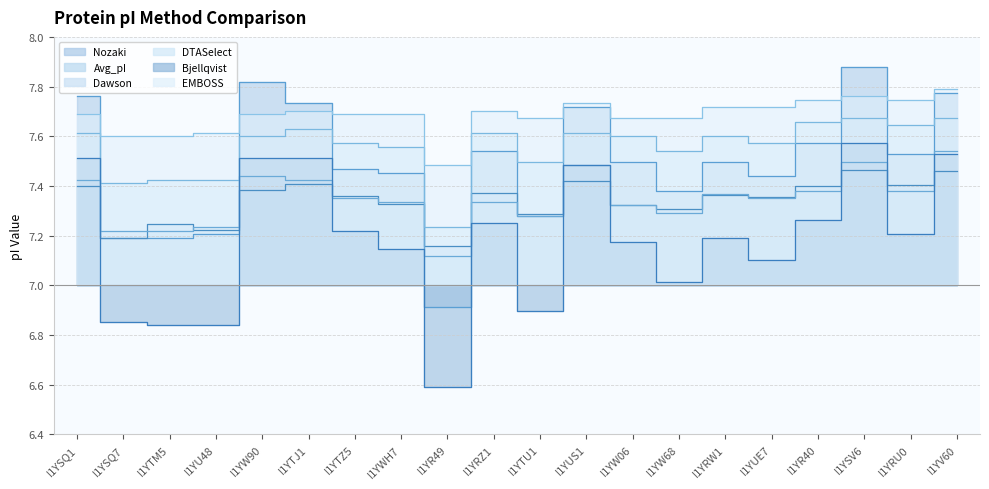

How many interior local valleys does the Dawson series have?

5